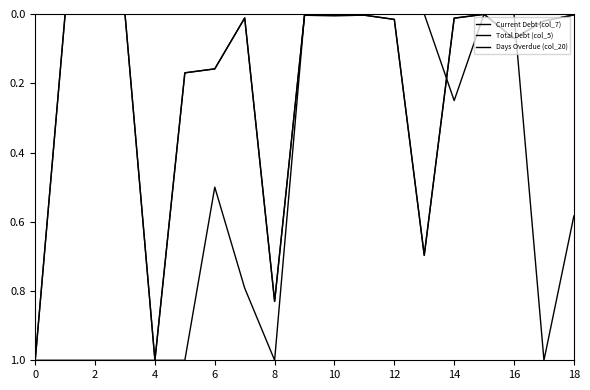

At which label is Current Debt (col_7) closest to 0?

2